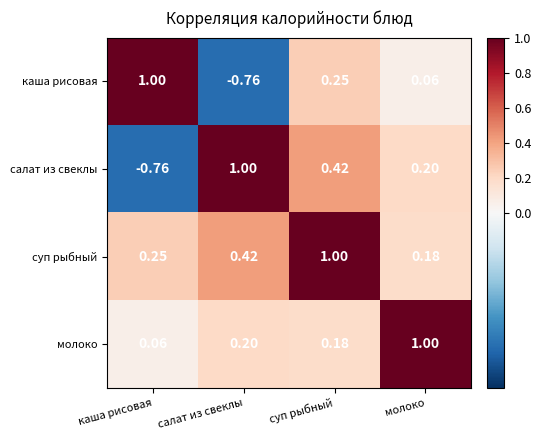

At which label does салат из свеклы first exceed 0?

салат из свеклы